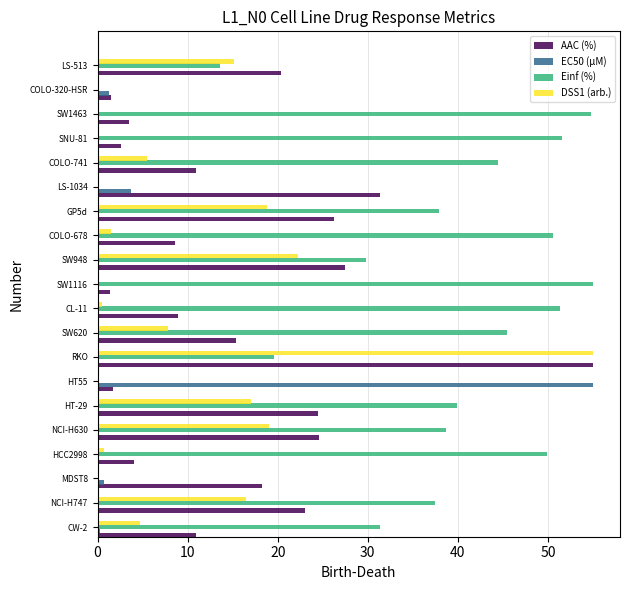

How many series are shown in this chart?

4